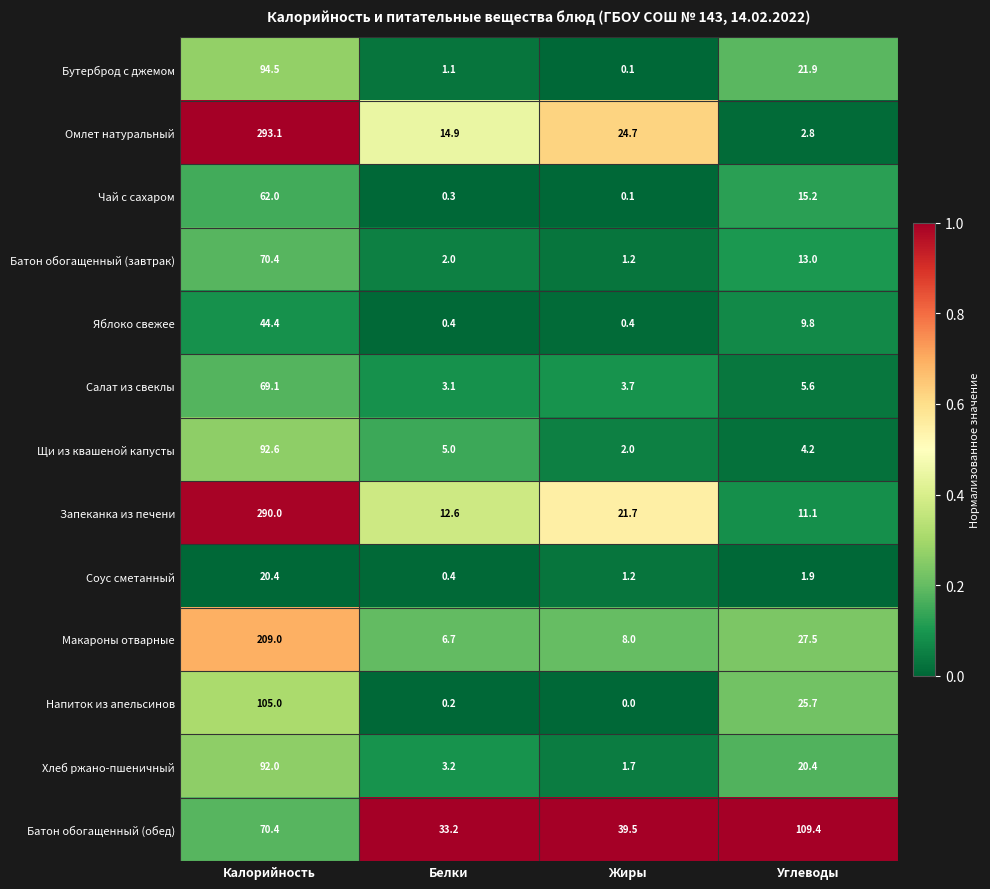

What is the difference between the maximum and minimum values in the Макароны отварные series?

202.3